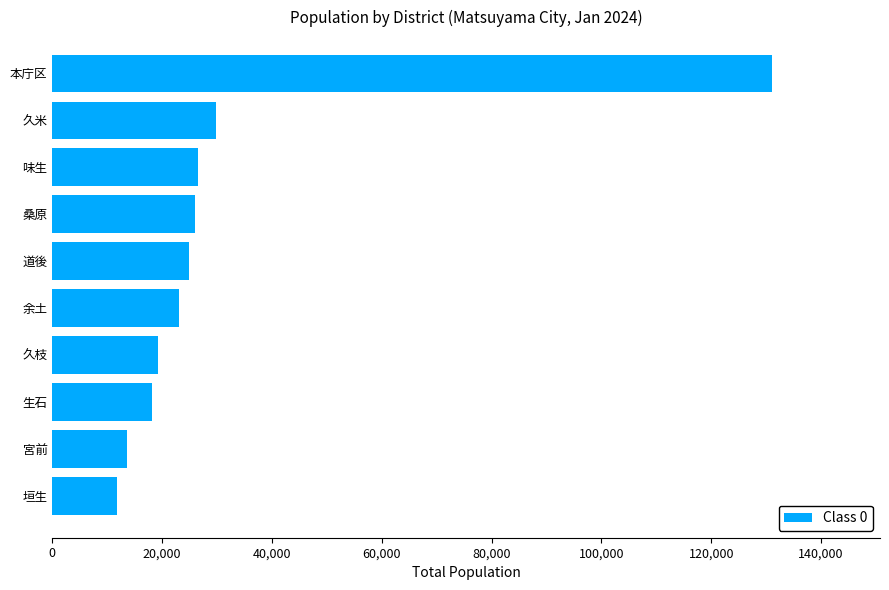

What is the difference between the second highest and minimum values?

18178